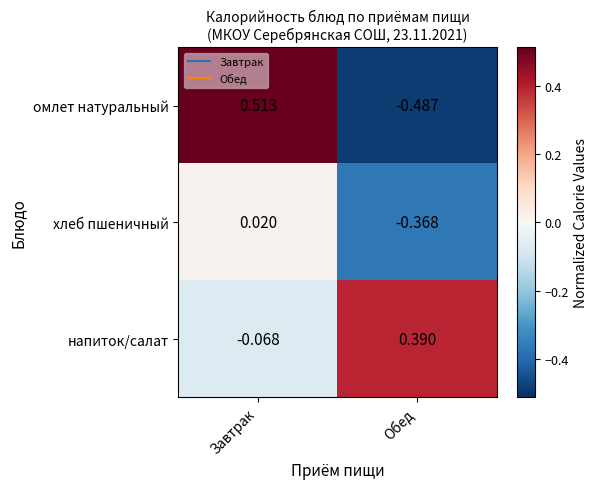

How many data points in напиток/салат are less than 0?

1